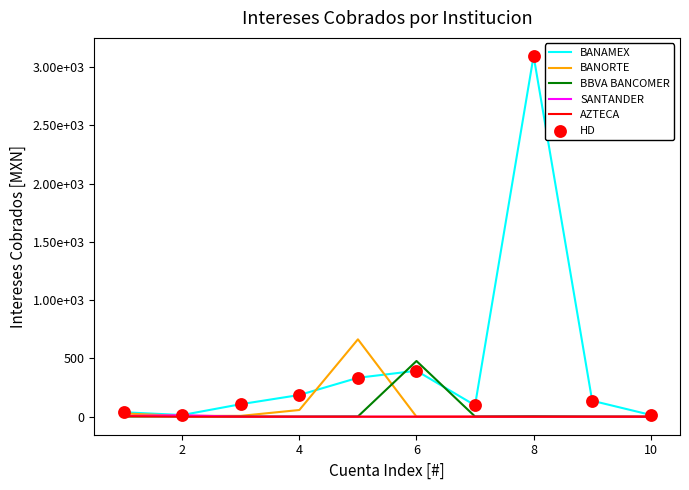

Does the chart have visible grid lines?

No